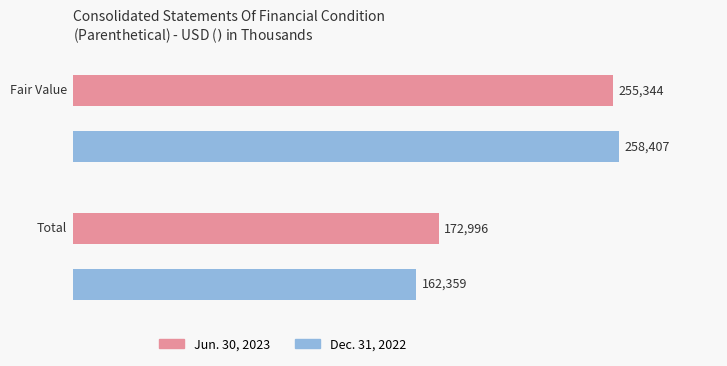

Reading right to left, transcribe all the data shown in this chart.

Jun. 30, 2023: Total=172996	Fair Value=255344
Dec. 31, 2022: Total=162359	Fair Value=258407